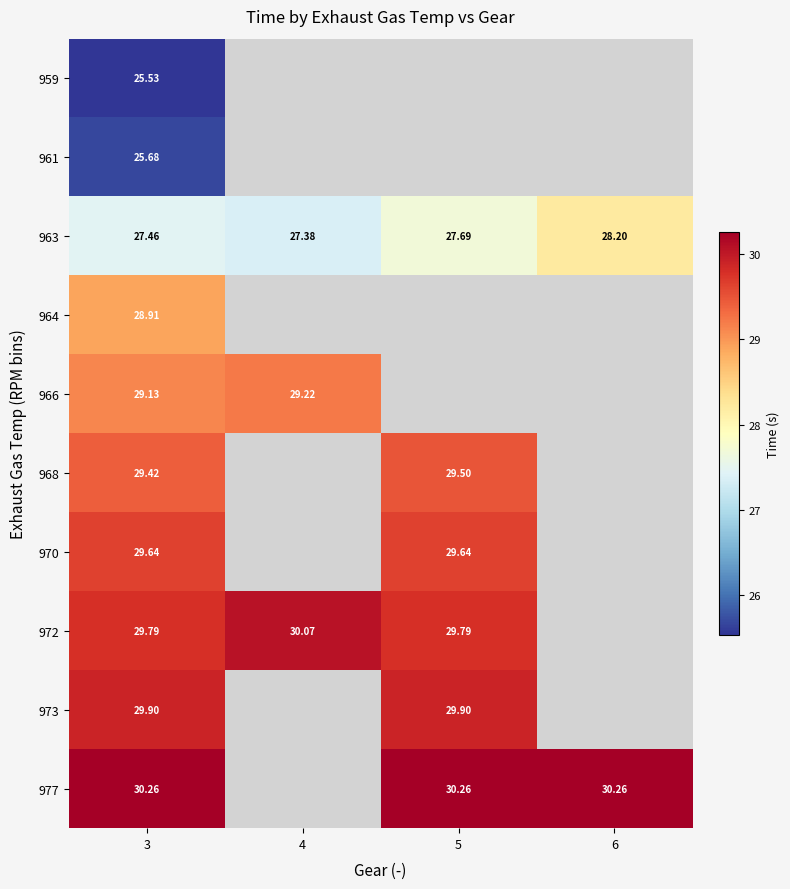

What is the maximum value shown in the chart?

30.3